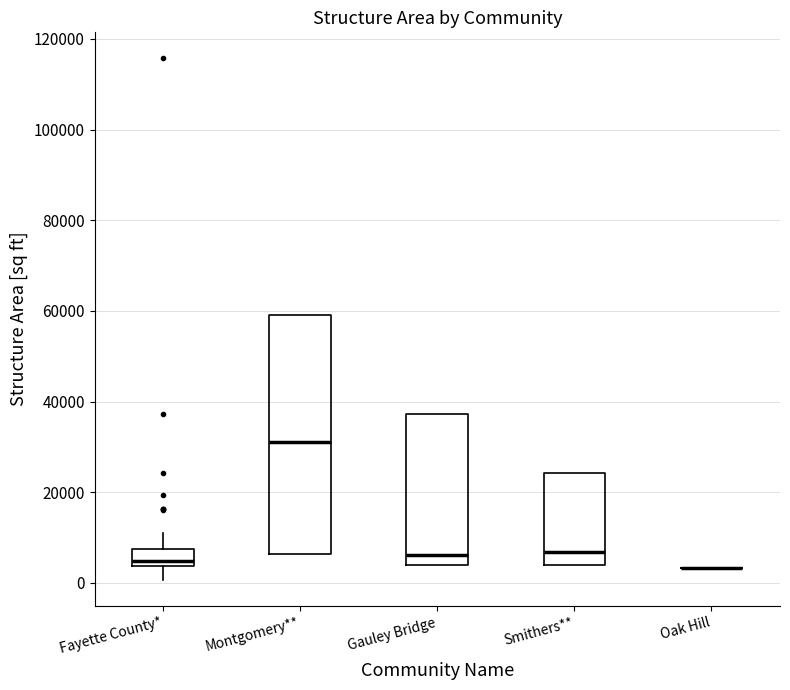

Reading left to right, transcribe this box plot: for each box, give where its median line is, the range the box spans, and where its two whiskers end, as read against the y-axis. The values are not printed on the chart, so give them approximately, as read against the axis.

Fayette County*: median 4000 (just above the box's lower edge), box 4000 to 8000, whiskers 0 to 12000
Montgomery**: median 32000, box 6000 to 58000, whiskers 6000 to 58000
Gauley Bridge: median 6000, box 4000 to 38000, whiskers 4000 to 38000
Smithers**: median 6000, box 4000 to 24000, whiskers 4000 to 24000
Oak Hill: box collapsed to a line at 4000, whiskers 4000 to 4000